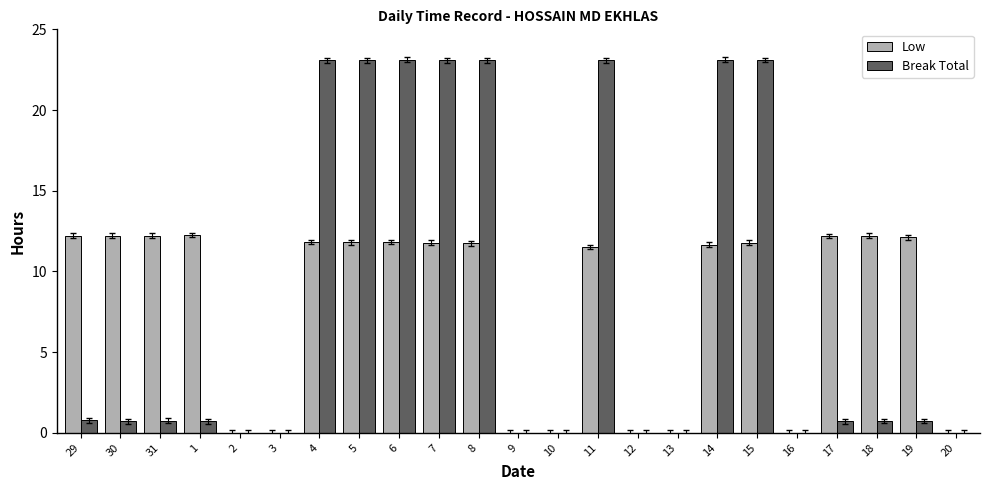

True or false: Break Total has a value of 0.8 at 29.

True